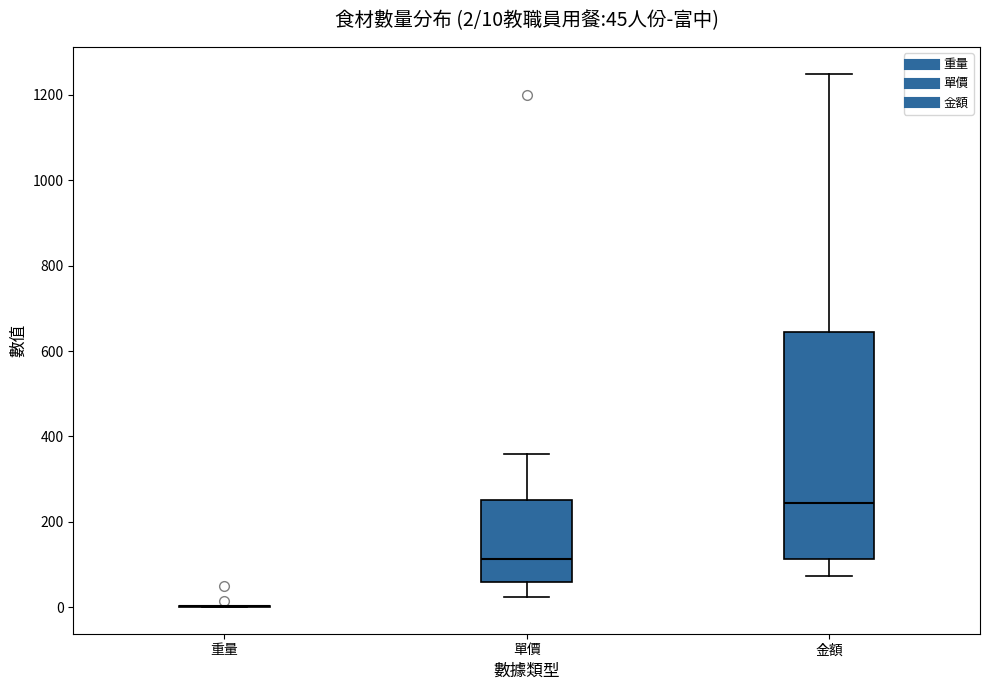

Comparing the boxes themselves (not the whiskers), which one is the tallest?

金額